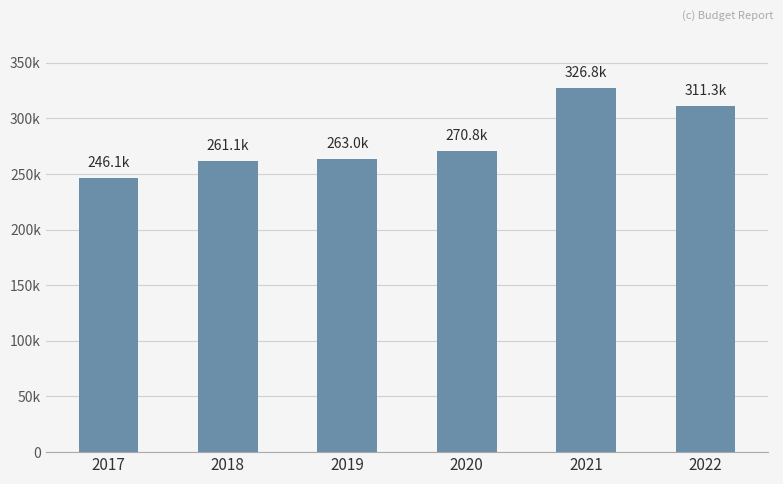

What is the average value?

279840.1